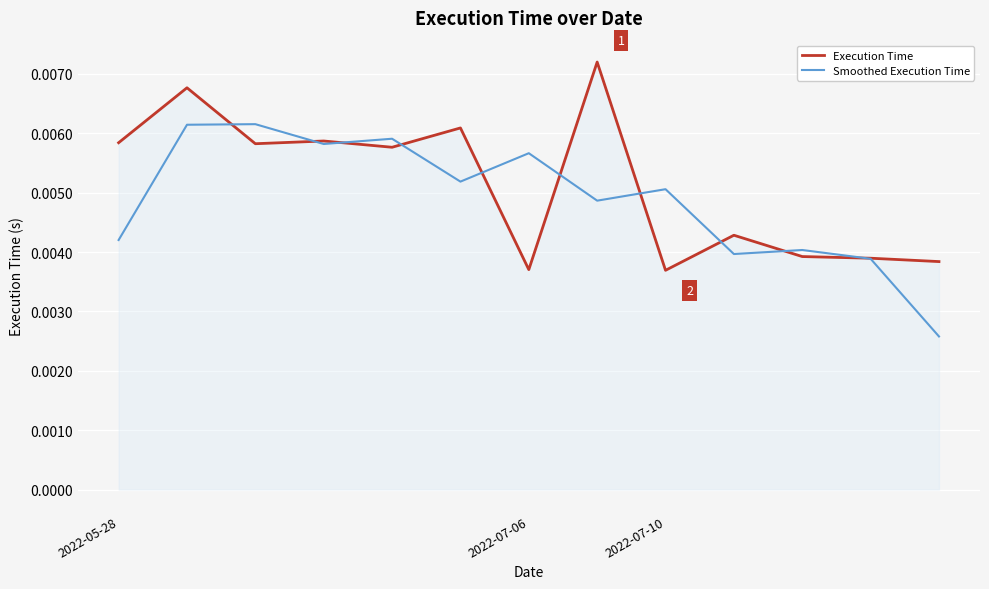

Is the value of Smoothed Execution Time at 2022-07-10 greater than the value of Execution Time at 2022-07-06?

Yes